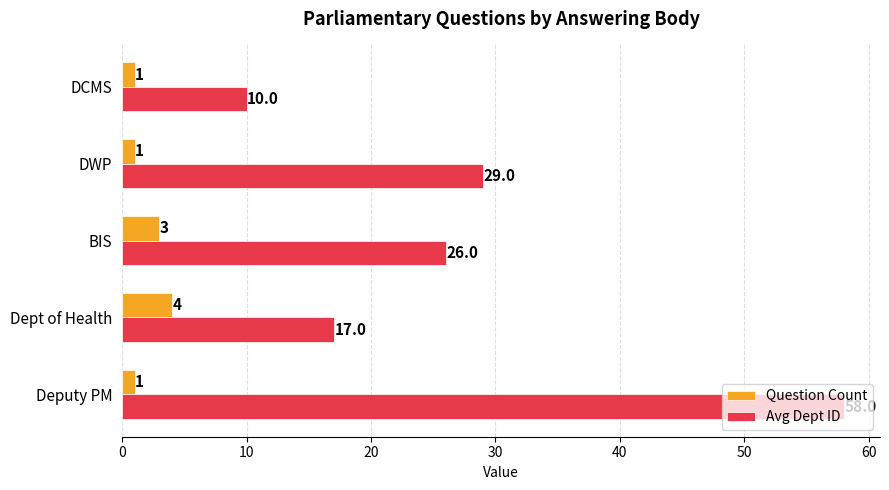

What is the sum of all Avg Dept ID values?

140